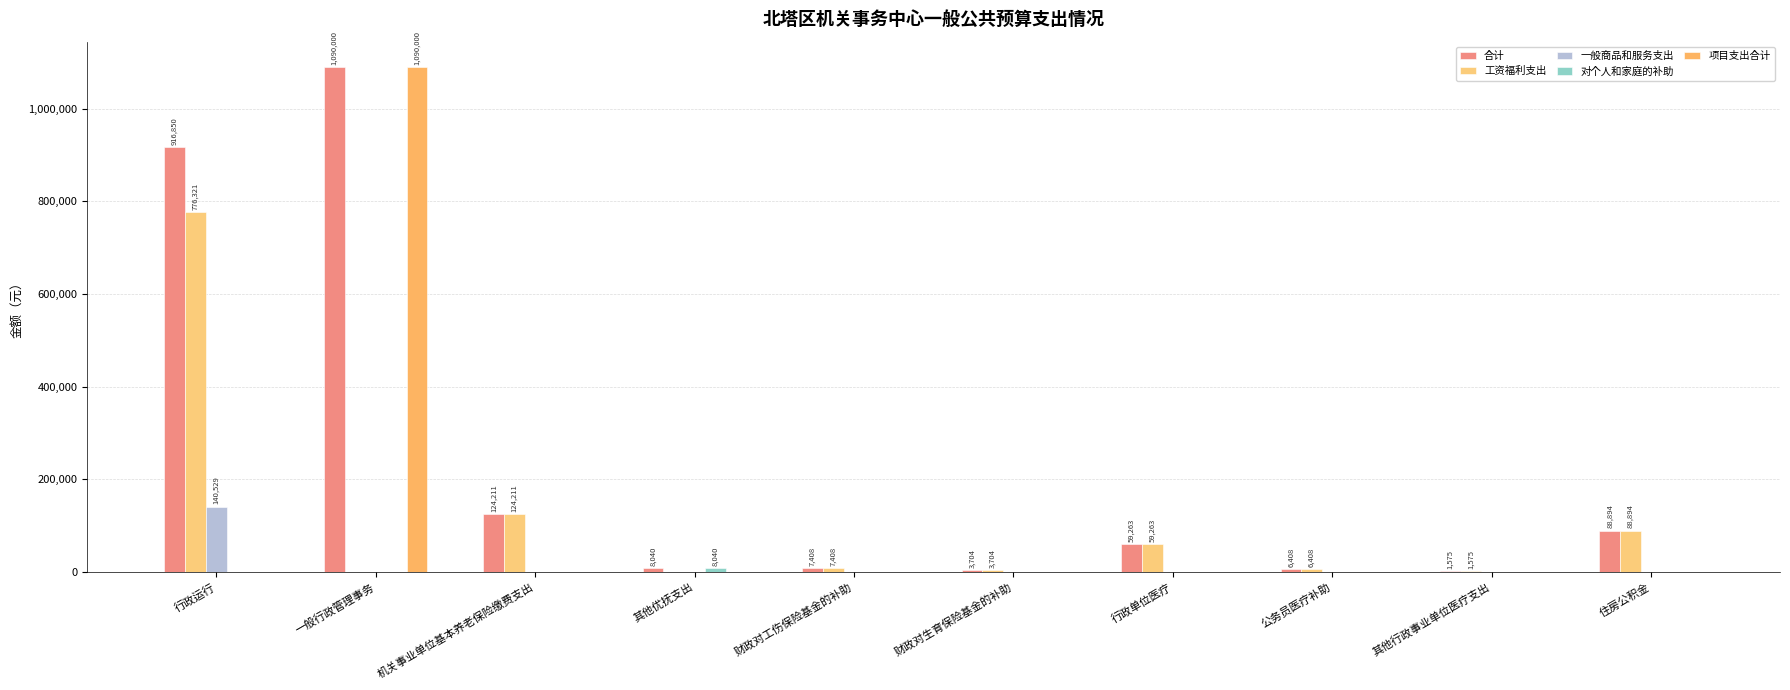

Is the value of 一般商品和服务支出 at 其他行政事业单位医疗支出 greater than the value of 项目支出合计 at 财政对生育保险基金的补助?

No